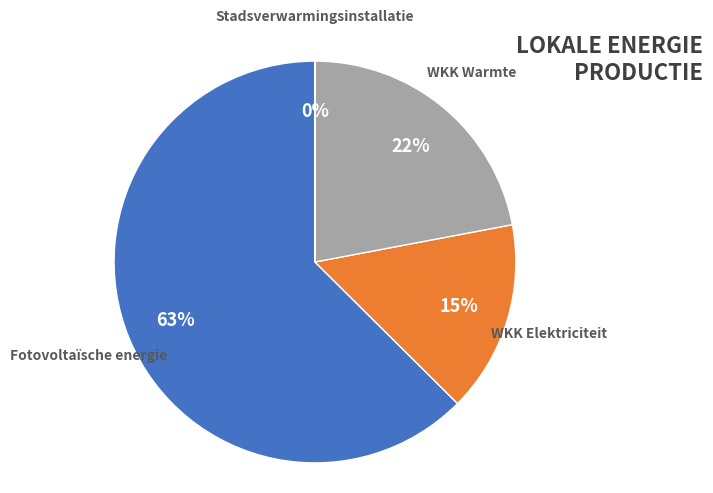

To the nearest percent, what is the combined percentage of Stadsverwarmingsinstallatie(s) and Warmtekrachtkoppeling (elektriciteit)?

15%